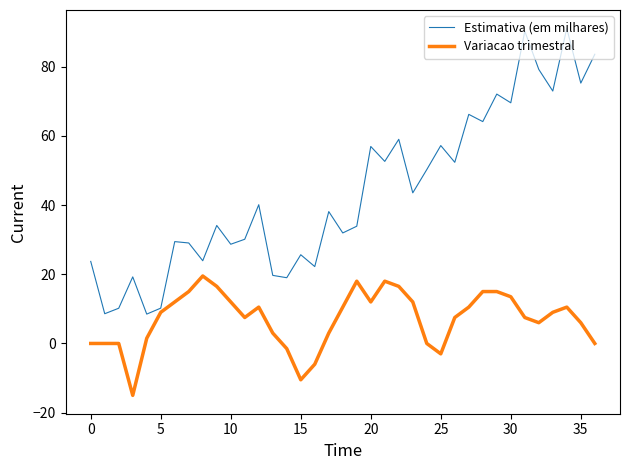

What is the minimum value for Estimativa (em milhares)?

8.5